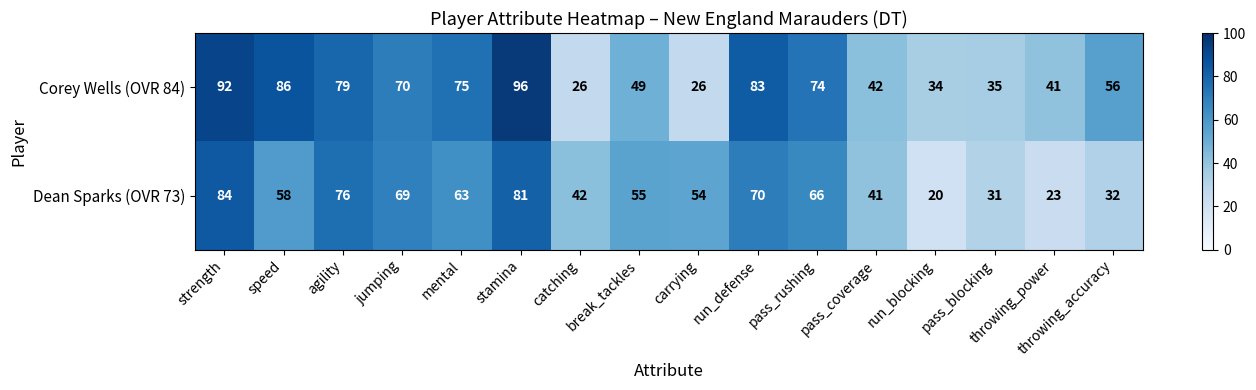

Rank the series at pass_blocking from highest to lowest value.

Corey Wells (OVR 84), Dean Sparks (OVR 73)